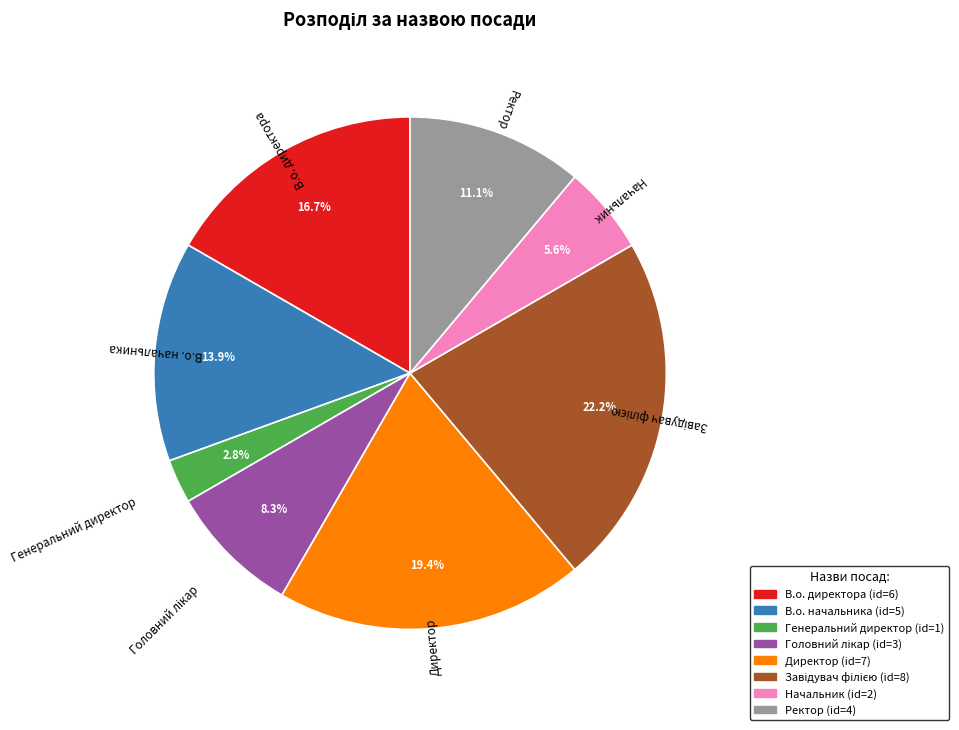

Count the number of slices in the pie.

8